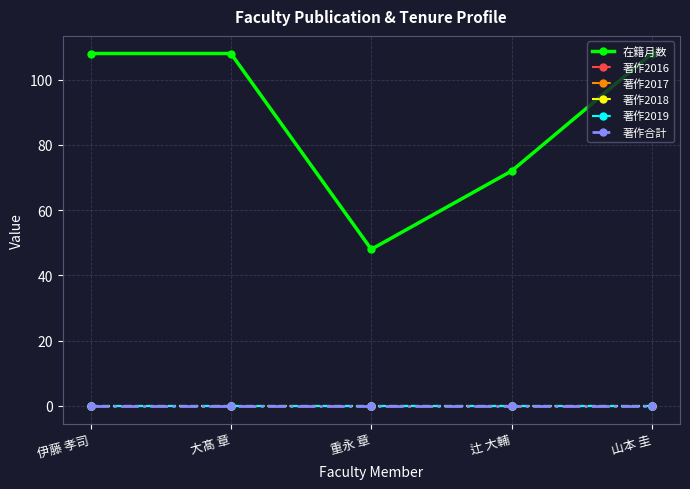

True or false: 著作2019 has more than 2 points higher than both neighbors.

False